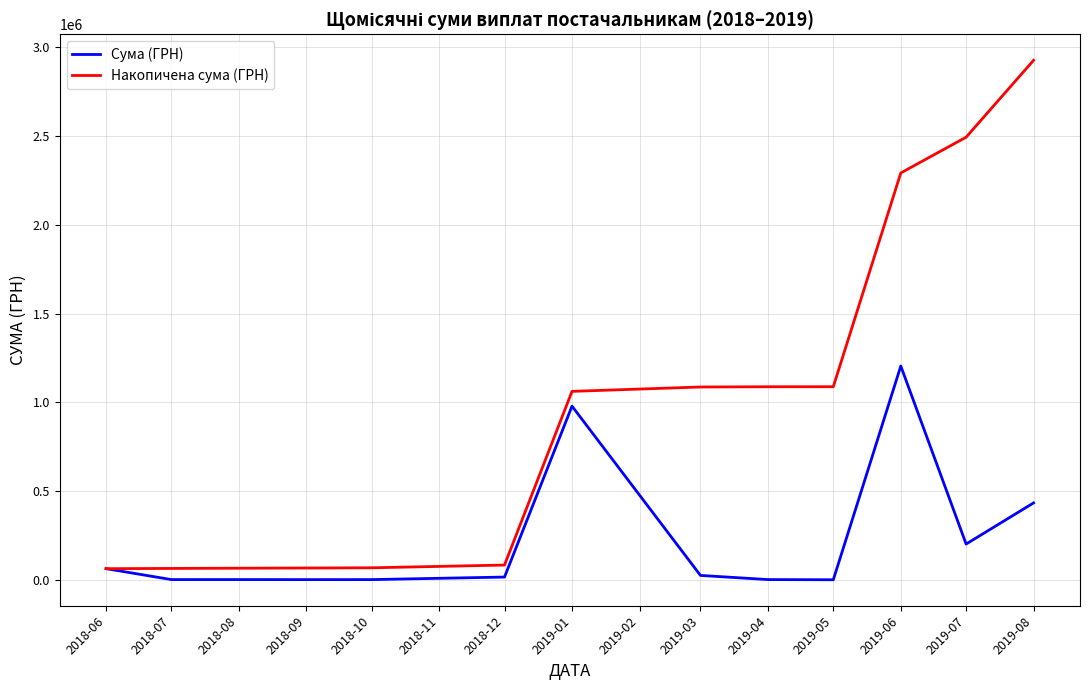

Which series has the largest total across all categories?

Накопичена сума (ГРН)